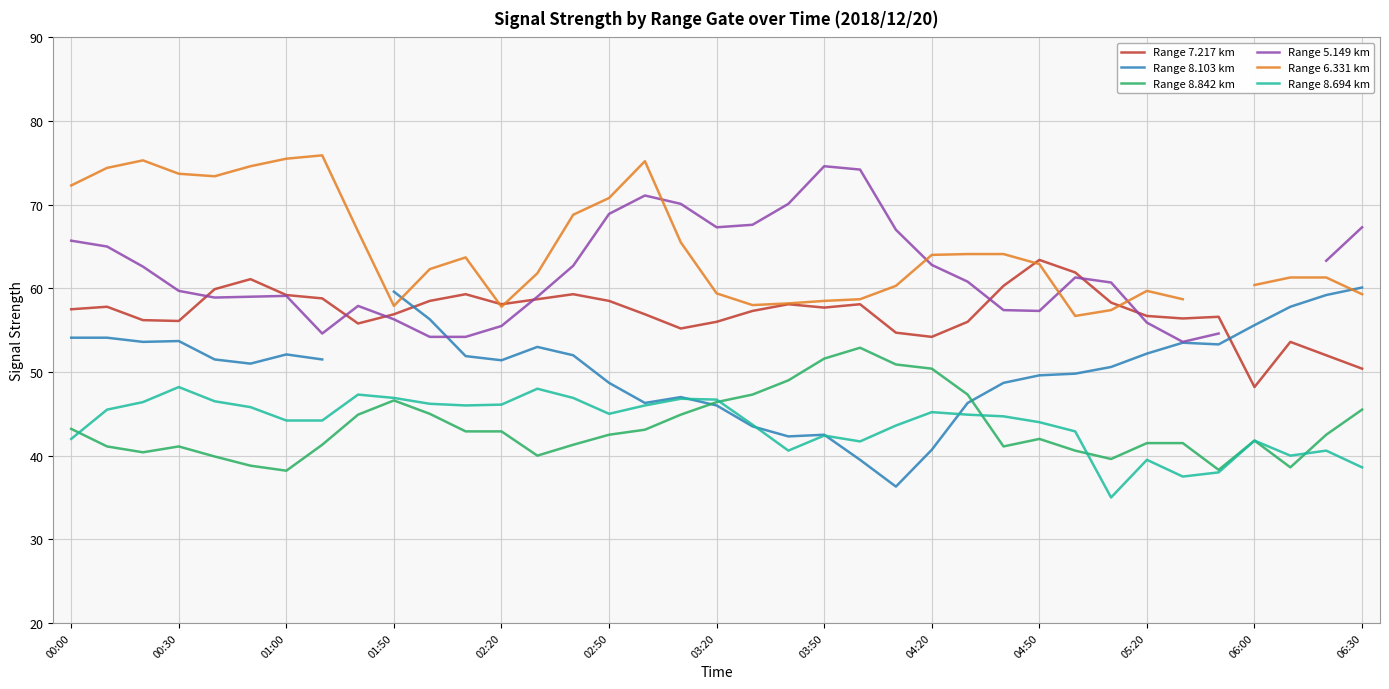

True or false: Range 6.331 km and Range 8.694 km cross at least once.

False